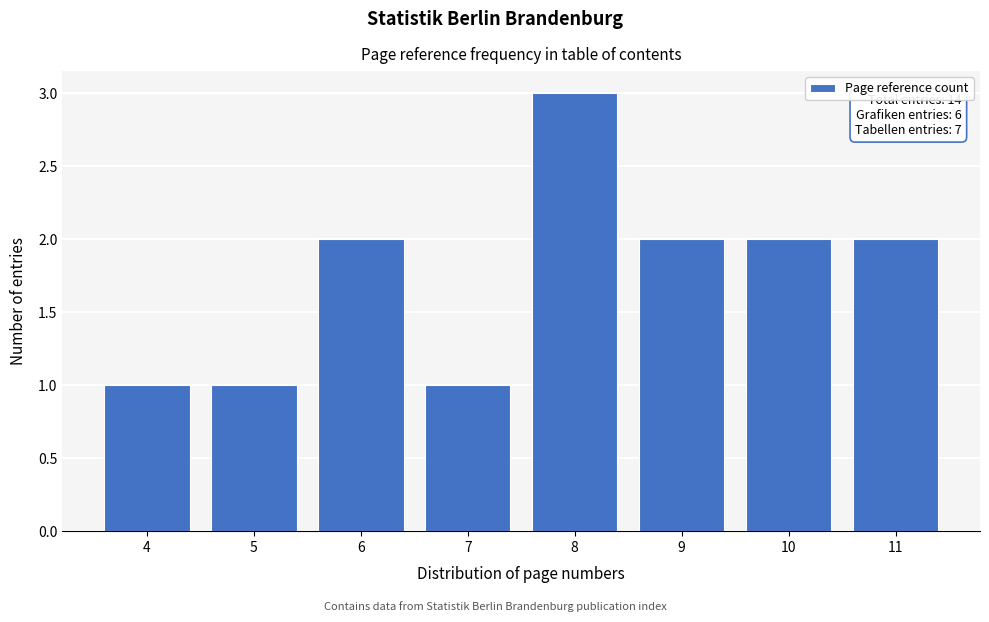

Reading left to right, list all the values displayed in this chart.

4=1	5=1	6=2	7=1	8=3	9=2	10=2	11=2